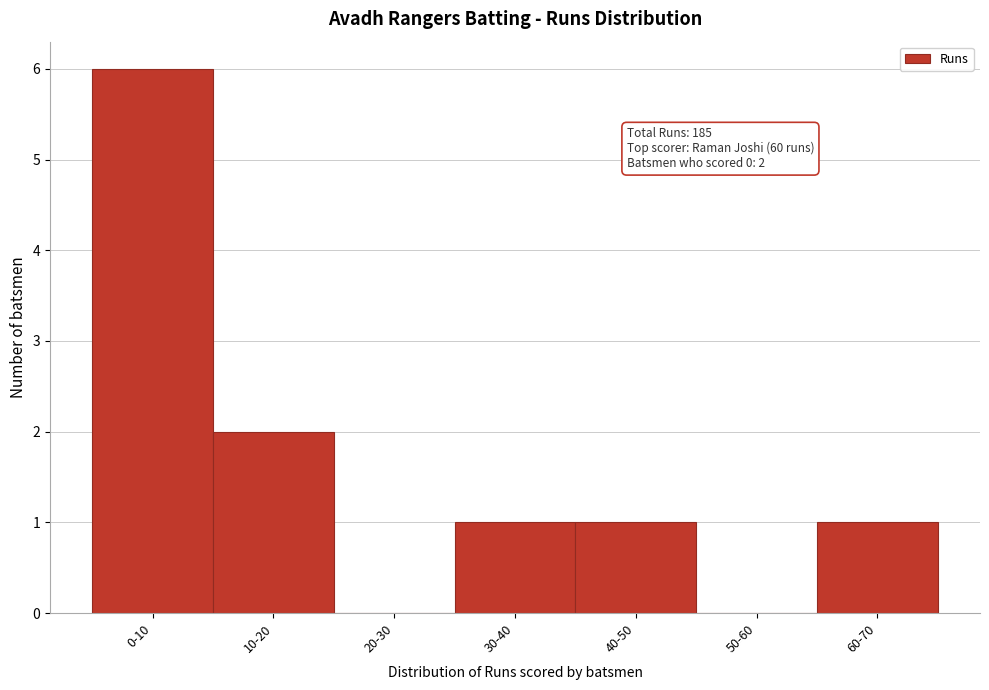

Reading left to right, extract all data points from this chart.

0-10=6	10-20=2	20-30=0	30-40=1	40-50=1	50-60=0	60-70=1